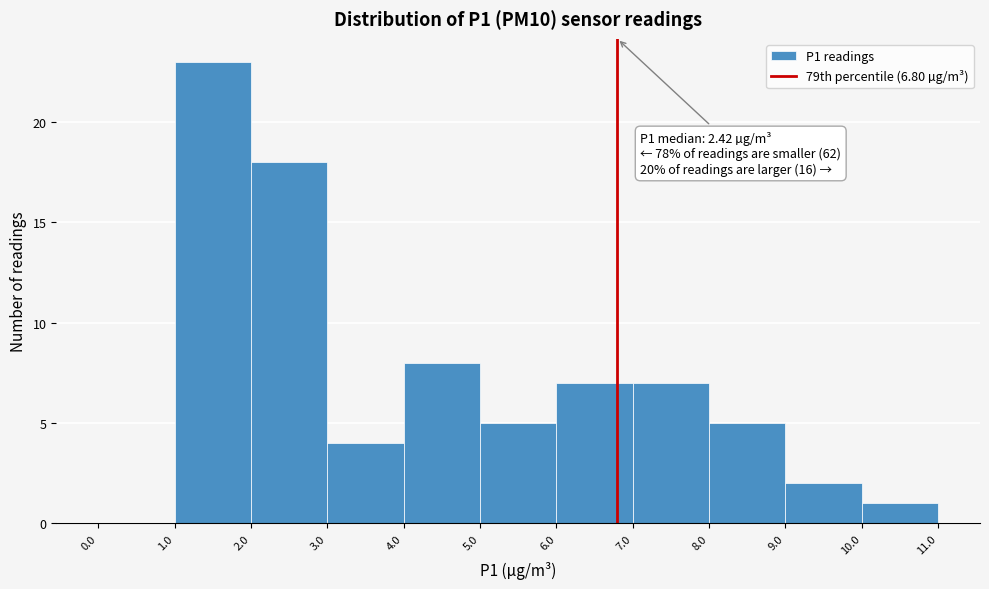

Which range on the x-axis has the tallest bar?

1.0 to 2.0